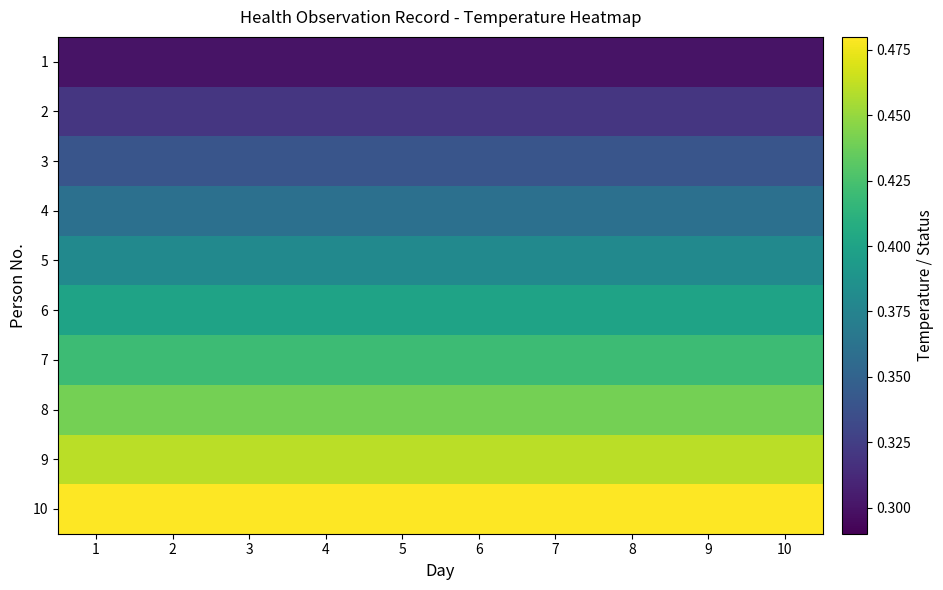

At which category is the sum across all series the highest?

1